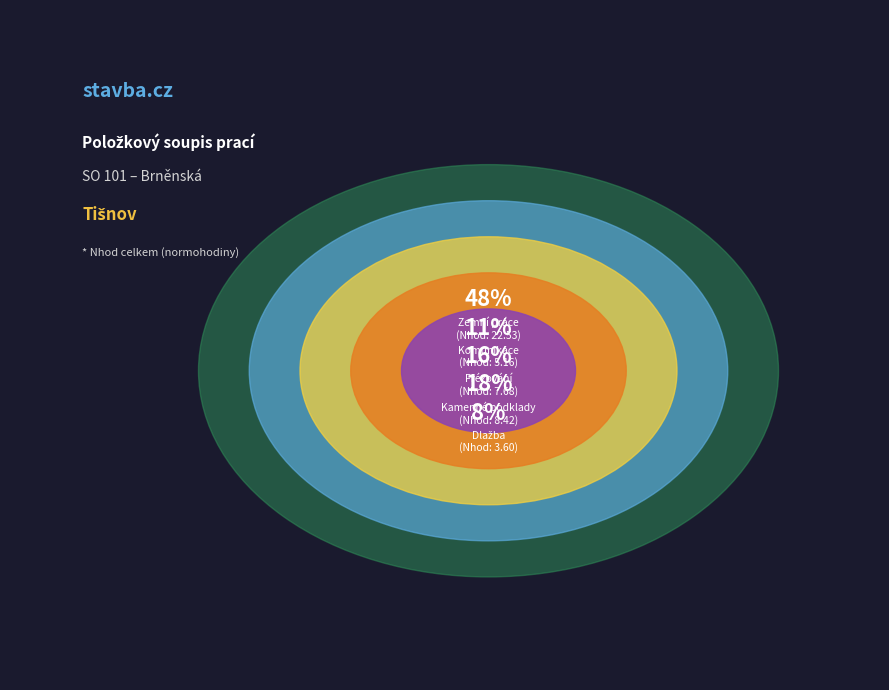

How many slices are in this pie chart?

5